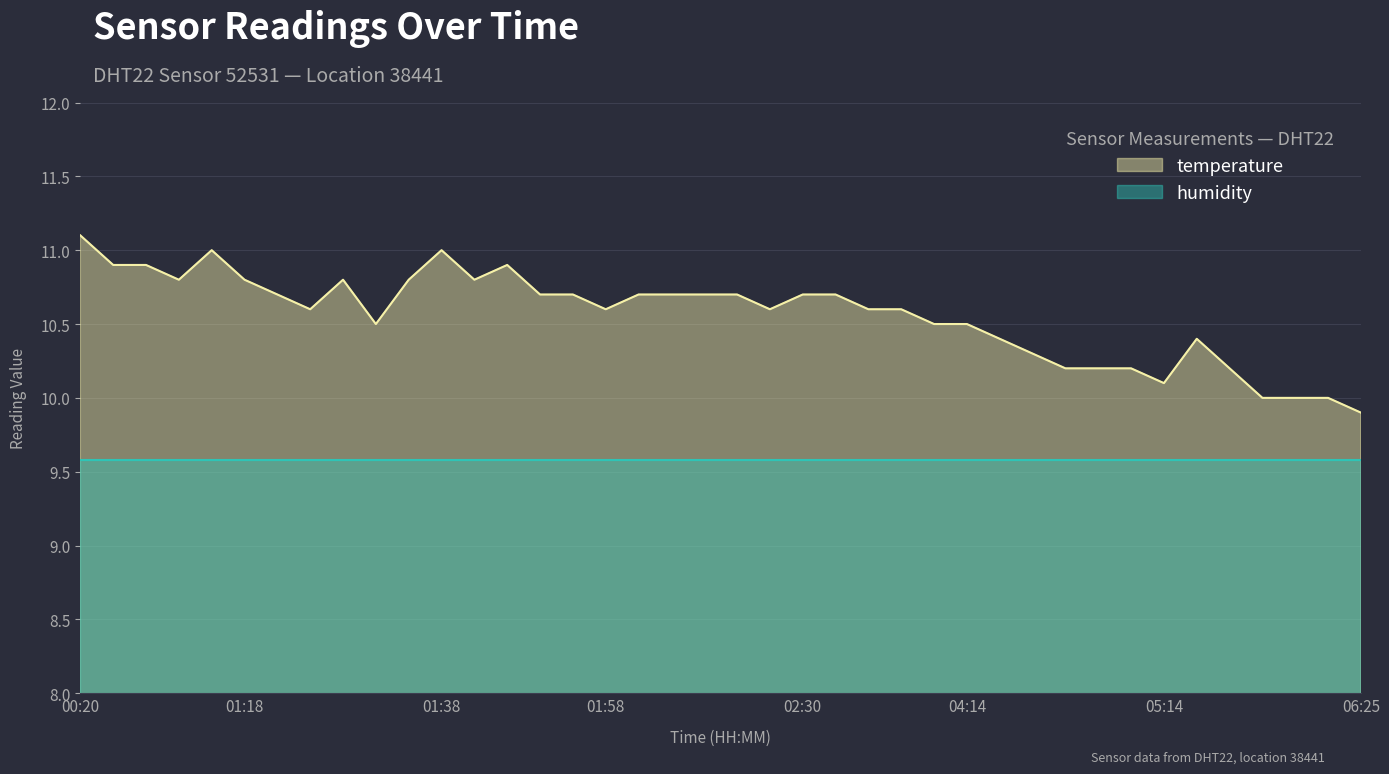

Where is the first local minimum?

01:06